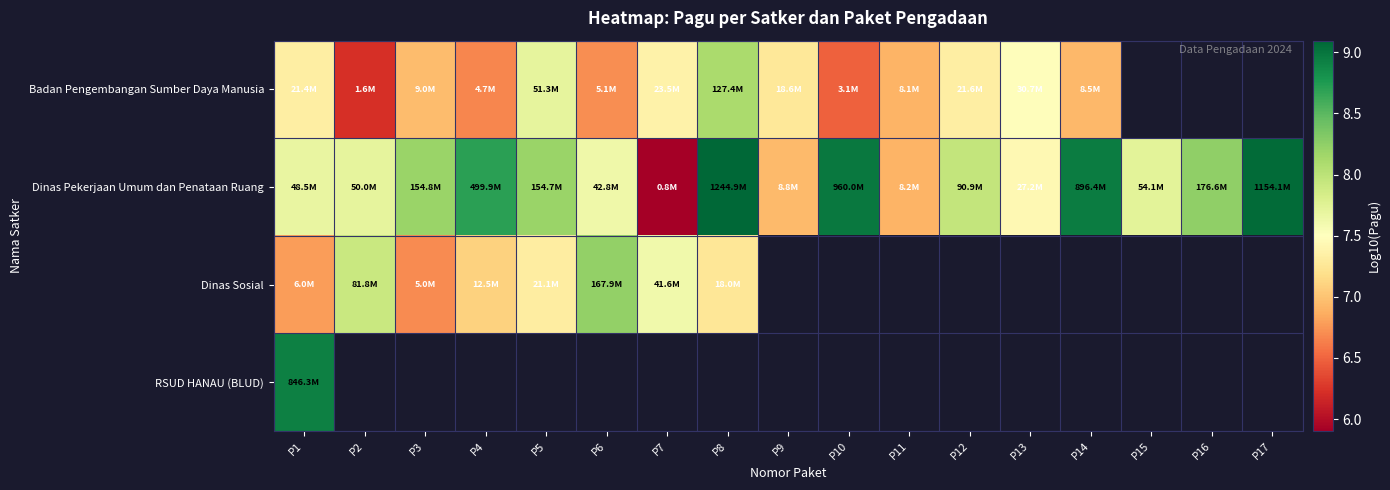

At which category does the chart reach its minimum across all series?

P7